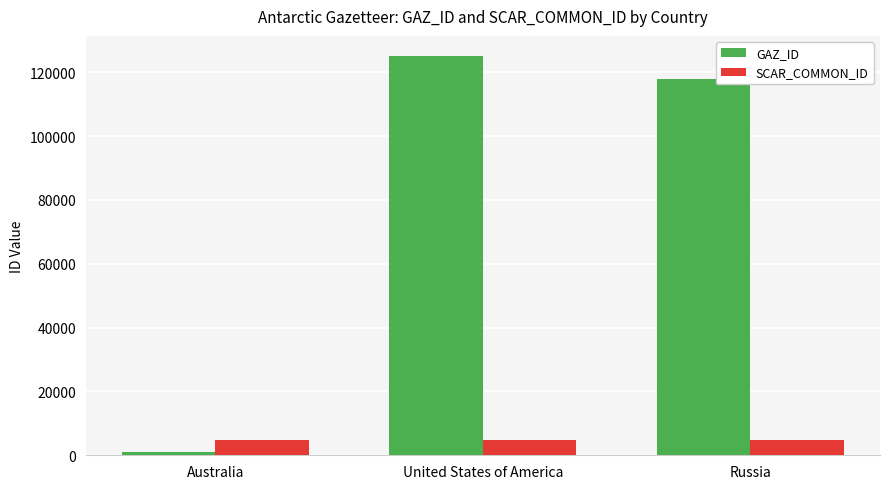

What is the total value across all series at Russia?

122701